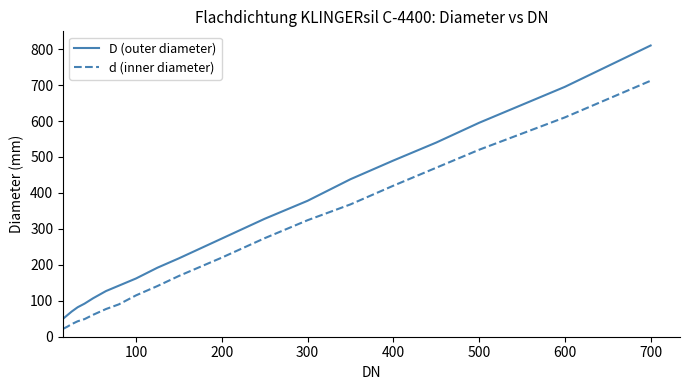

Rank the series by their maximum value, from highest to lowest.

D (outer diameter), d (inner diameter)